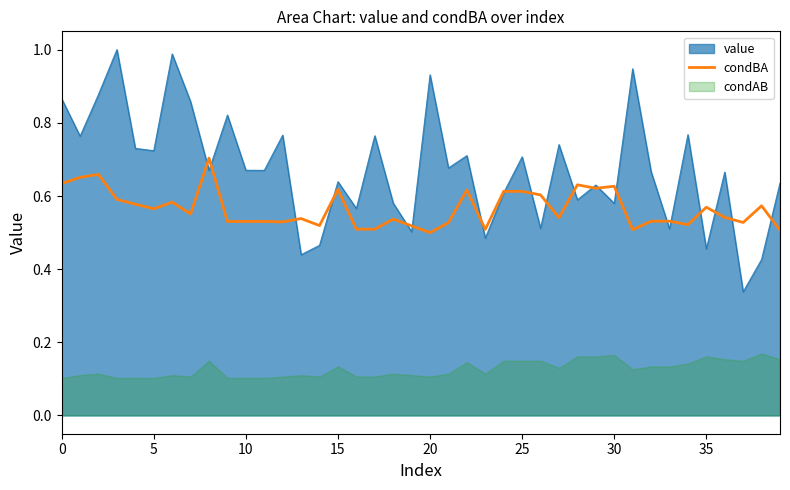

The value at 14 is 0.4. True or false?

False